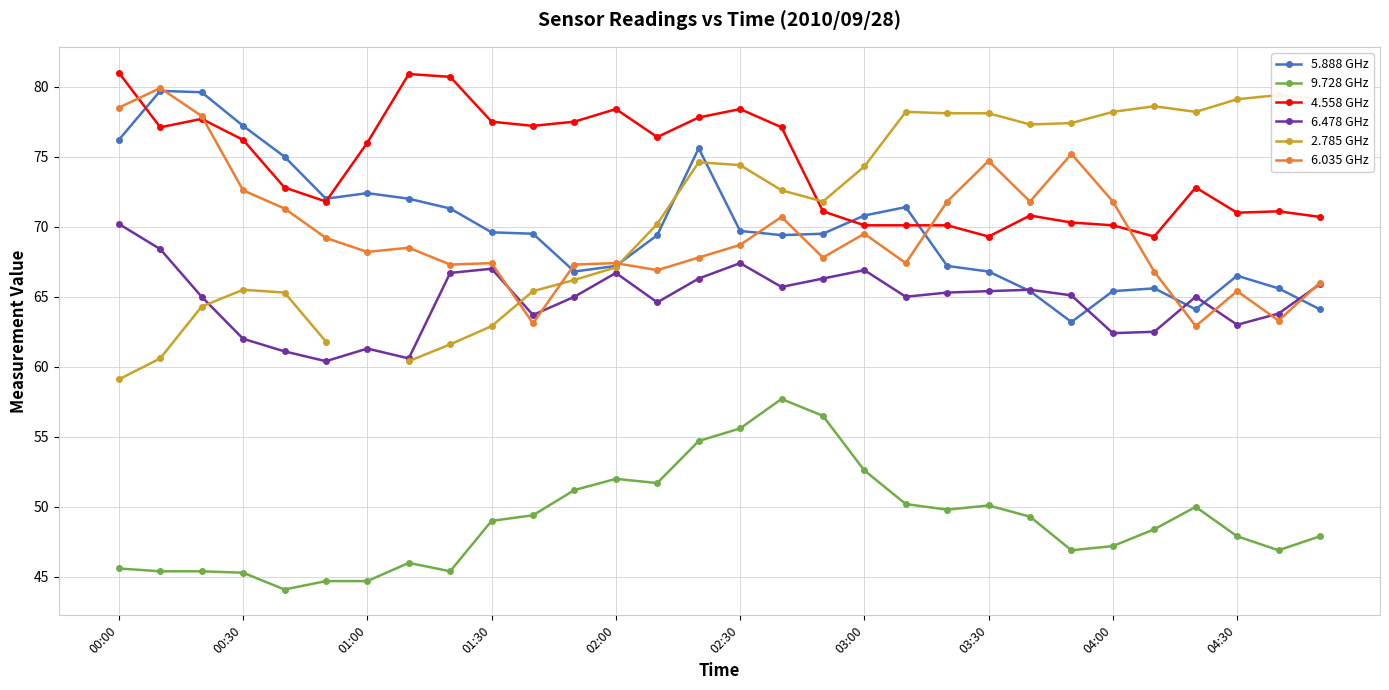

What is the difference between the maximum and second lowest values in the 6.035 GHz series?

16.8